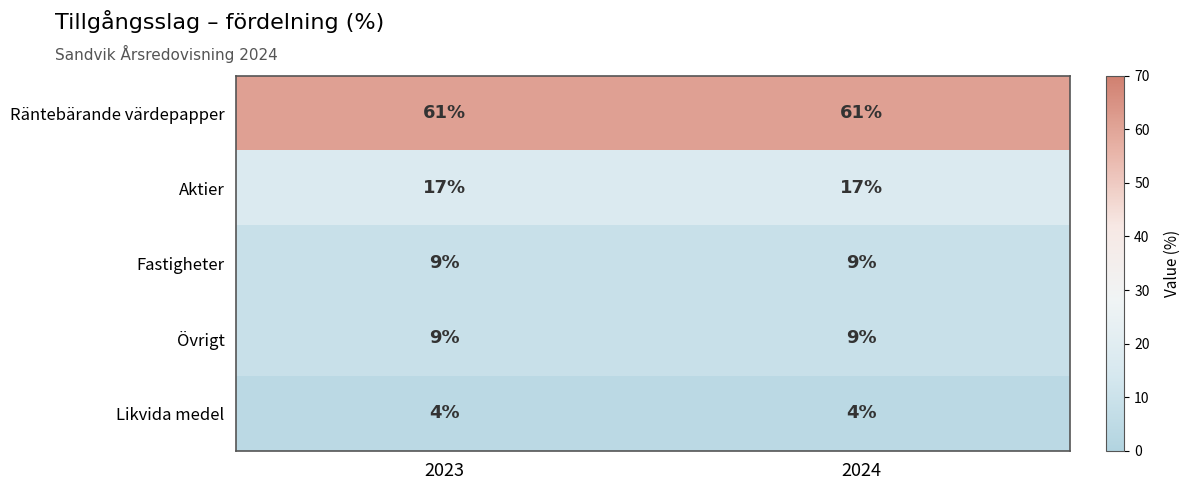

What is the spread (max minus min) of values at 2024?

57